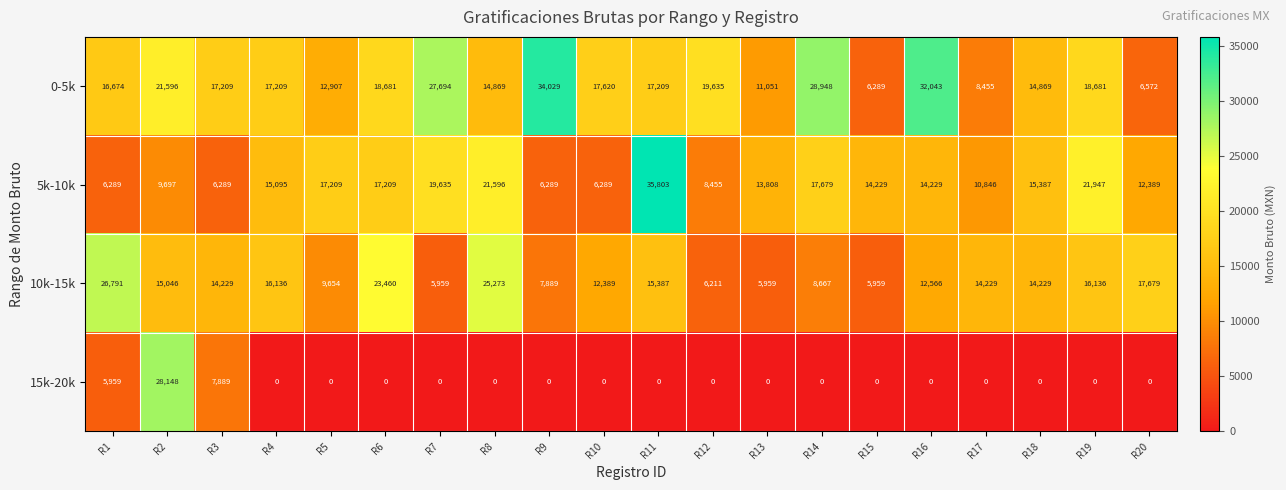

Where does the 5k-10k series first go above 14229?

R4